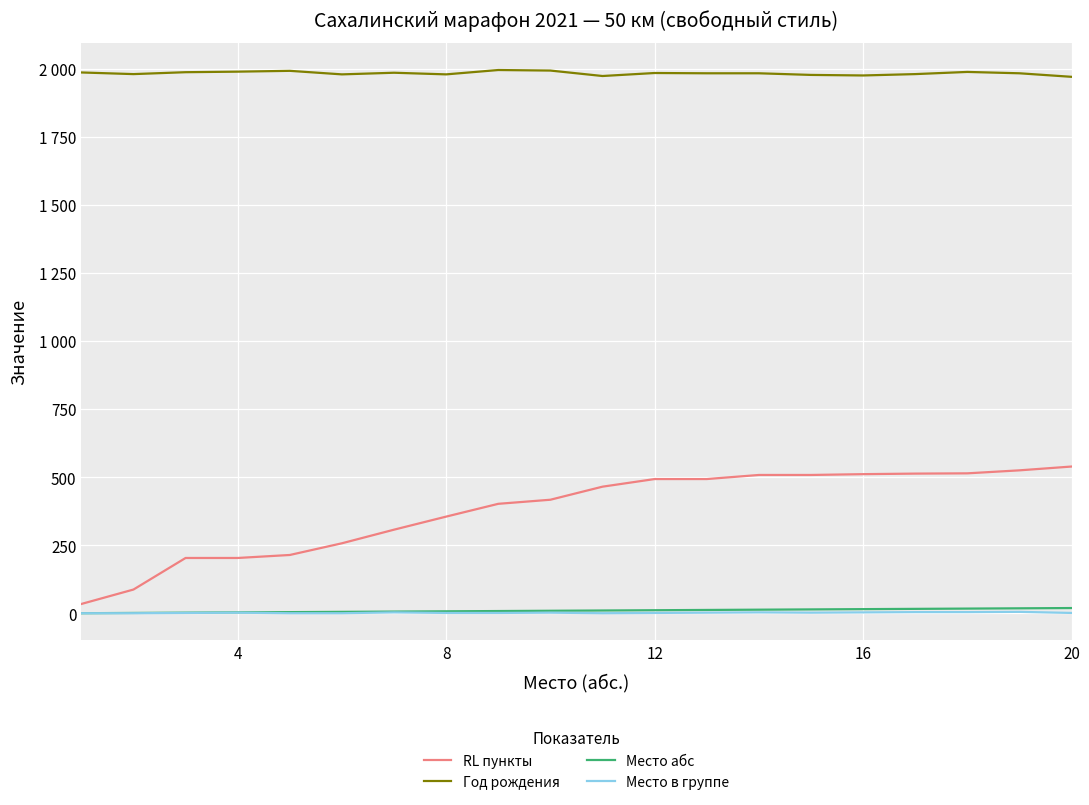

True or false: Год рождения and Место абс cross at least once.

False